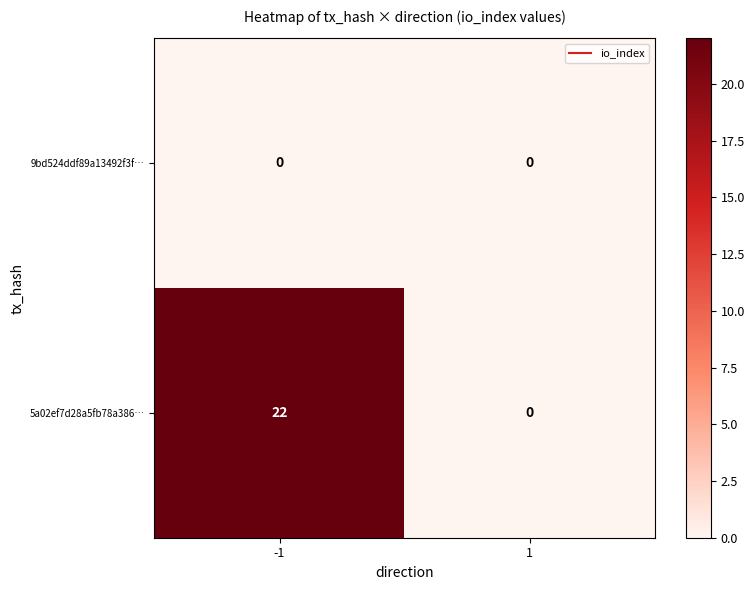

Which series has the largest range (max minus min)?

5a02ef7d28a5fb78a386…